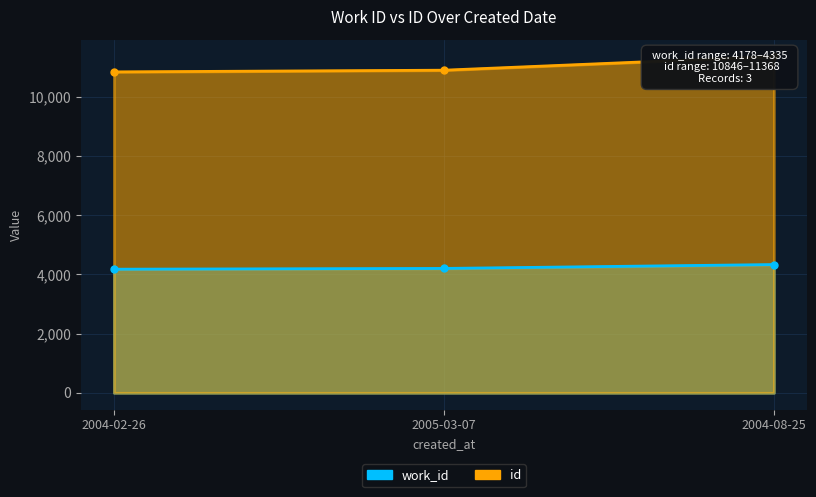

How many data points in work_id are less than 4204?

1